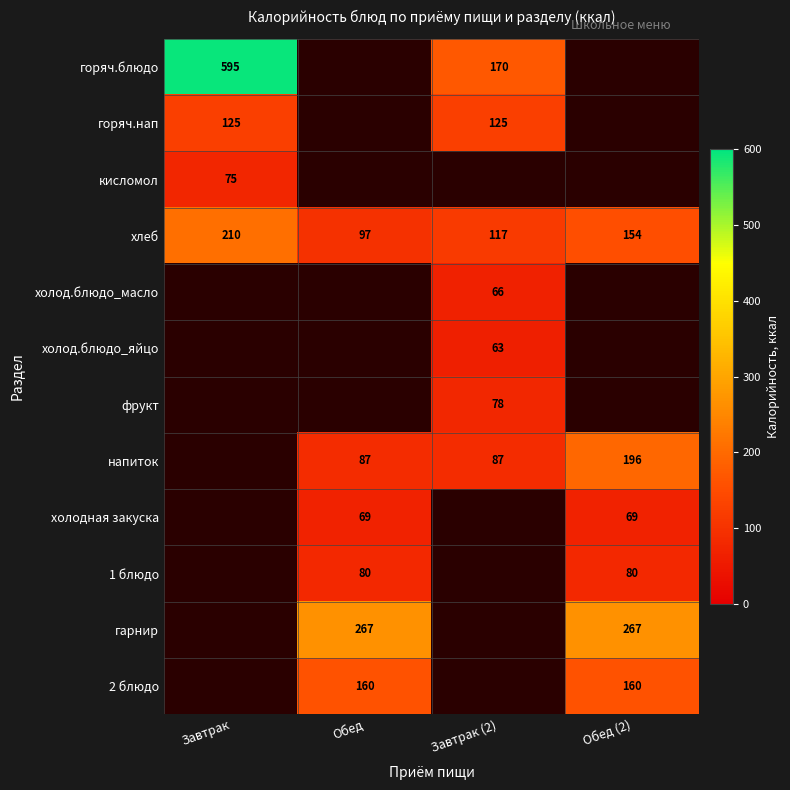

At which label does хлеб first exceed 154?

Завтрак